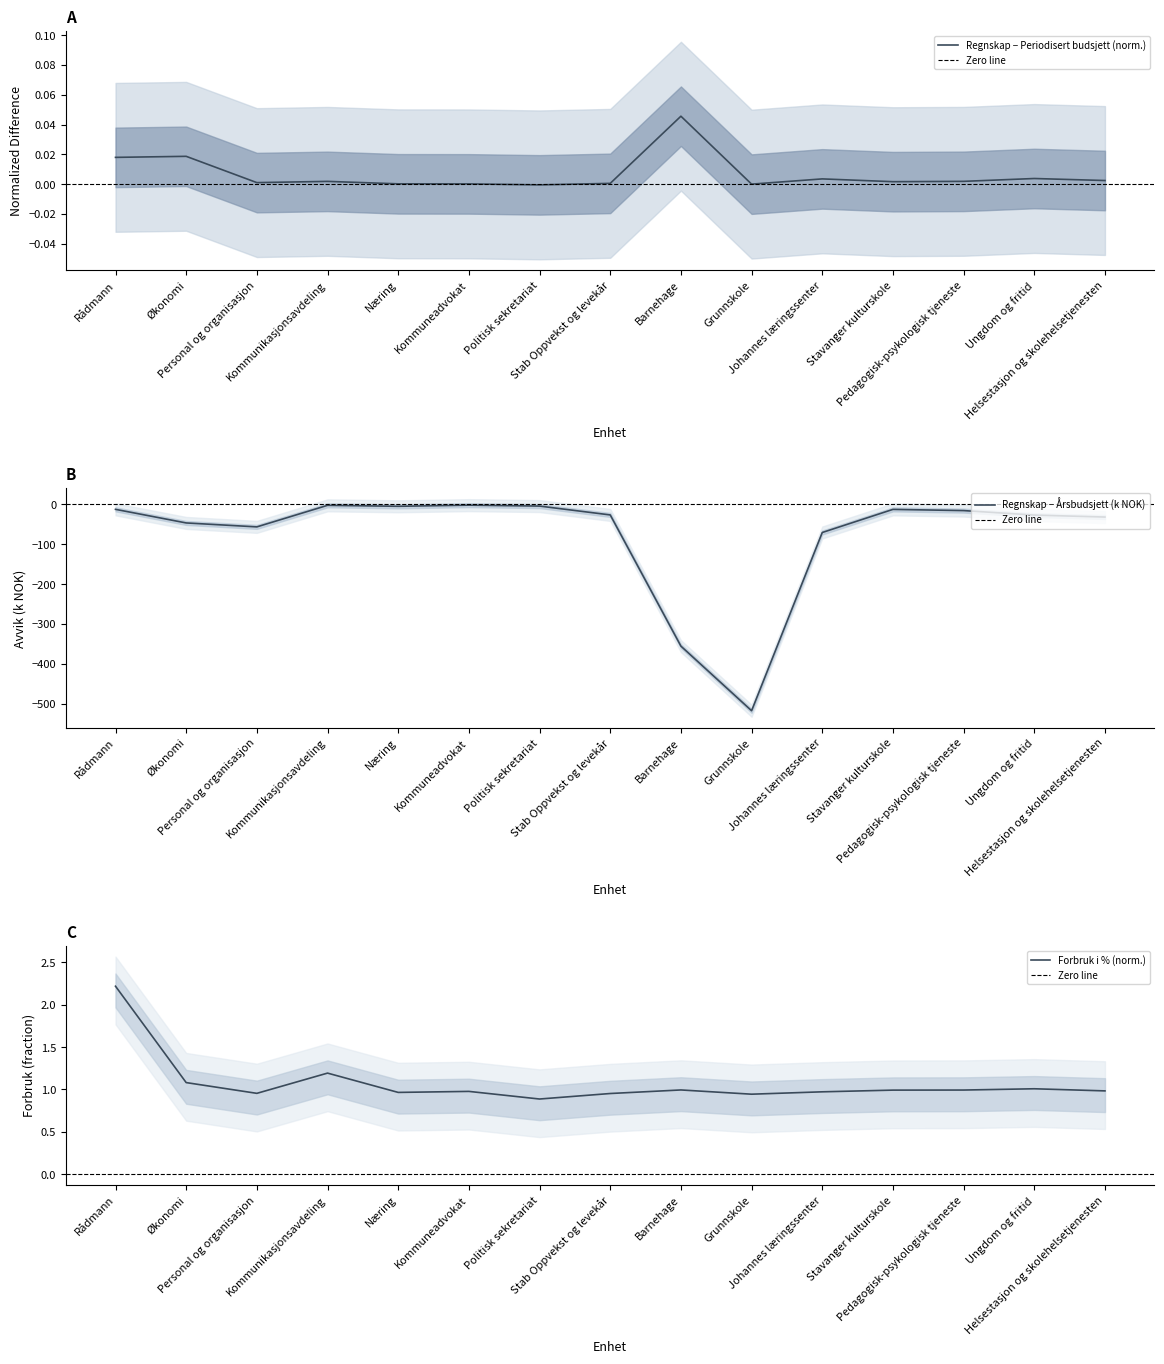

How many values in the Regnskap series exceed -26?

7